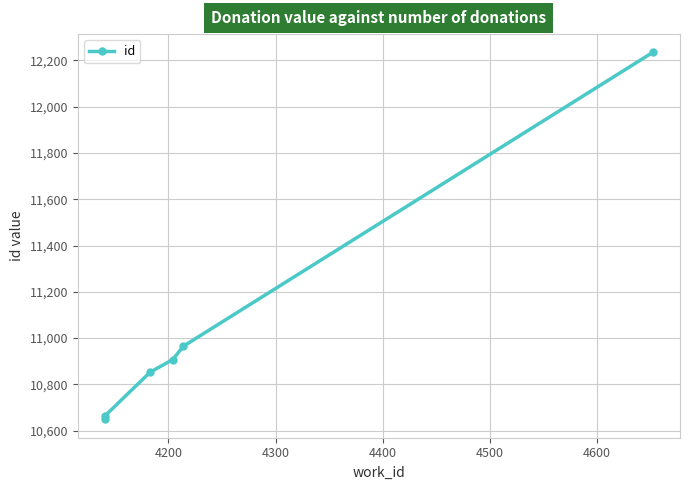

True or false: there are more than 0 points higher than both neighbors.

False